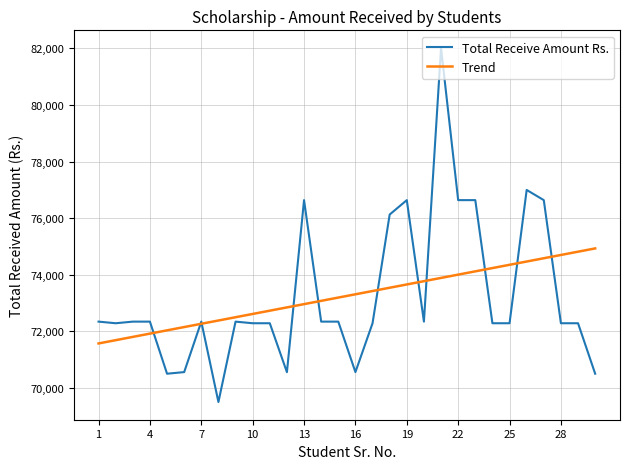

Rank the series by their maximum value, from lowest to highest.

Trend, Total Receive Amount Rs.